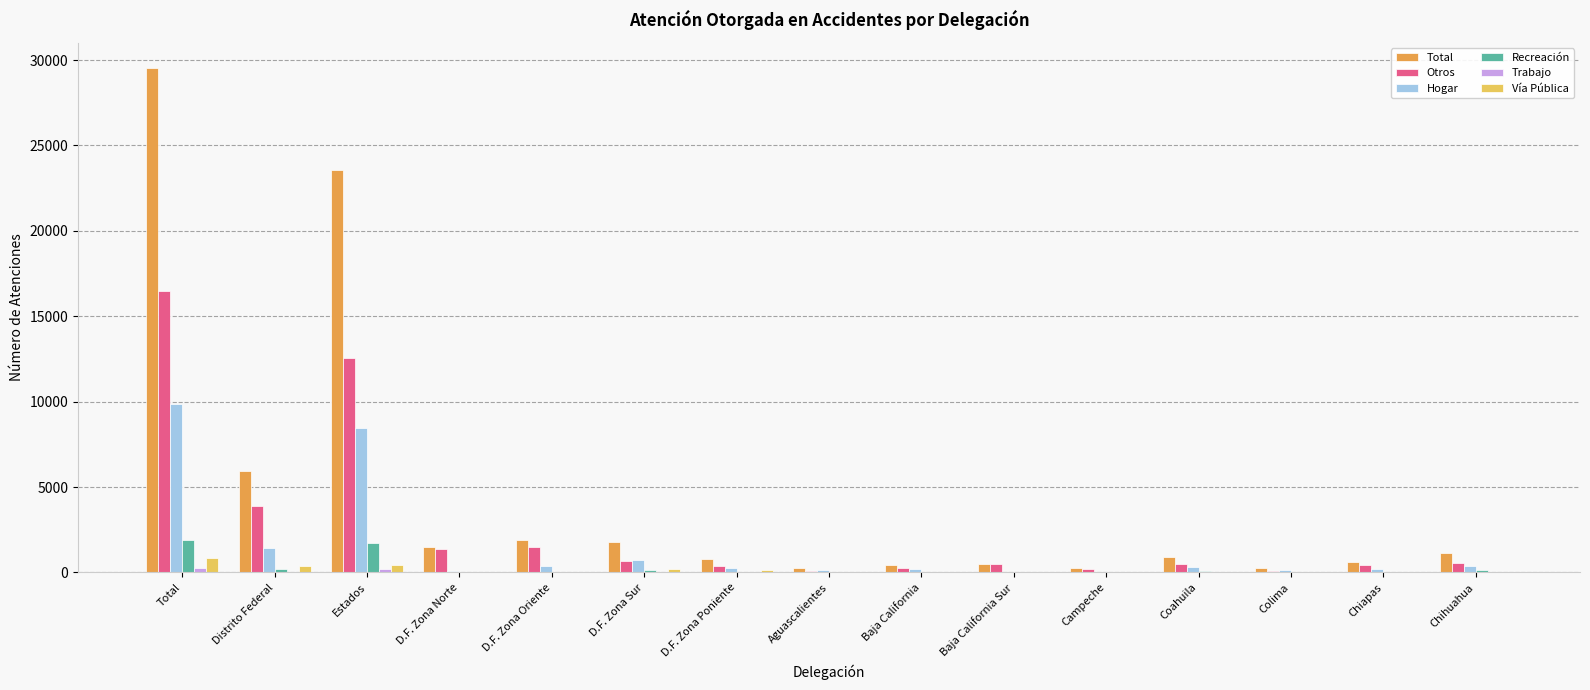

What is the sum of the Otros values at D.F. Zona Poniente and D.F. Zona Sur?

1018